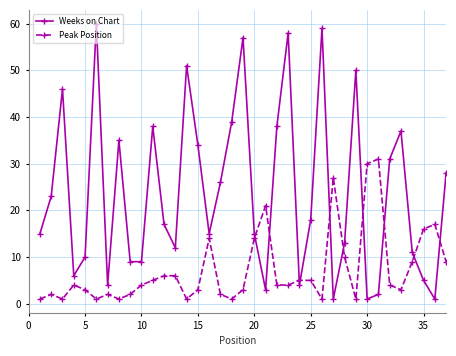

What is the maximum value for Peak Position?

31